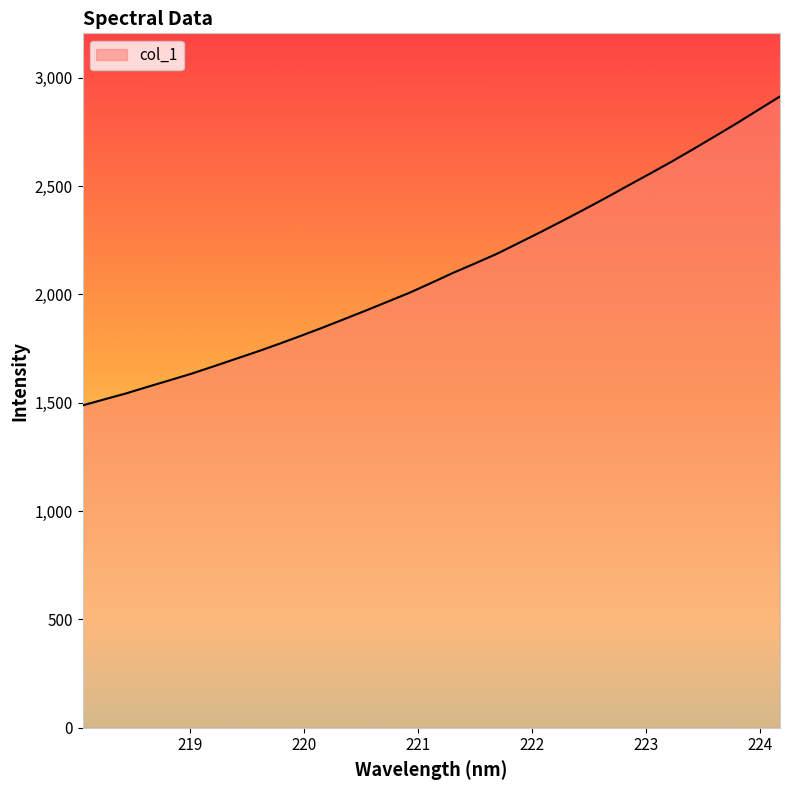

What is the smallest value displayed?

1487.7